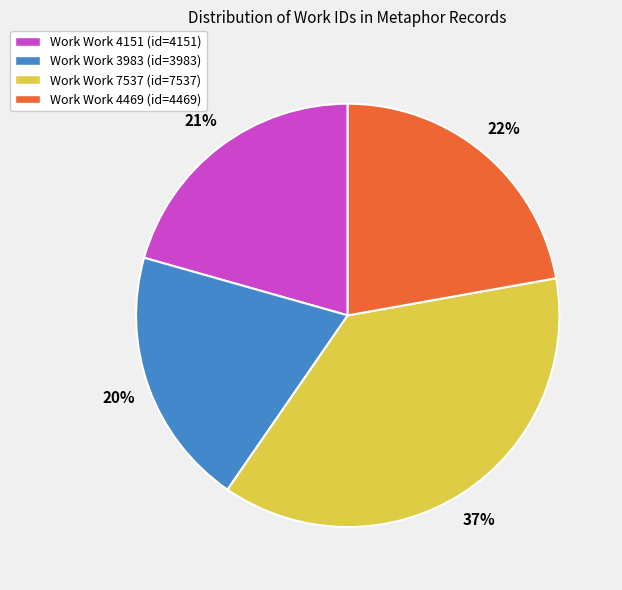

The Work Work 4151 (id=4151) slice represents 8% of the pie. True or false?

False